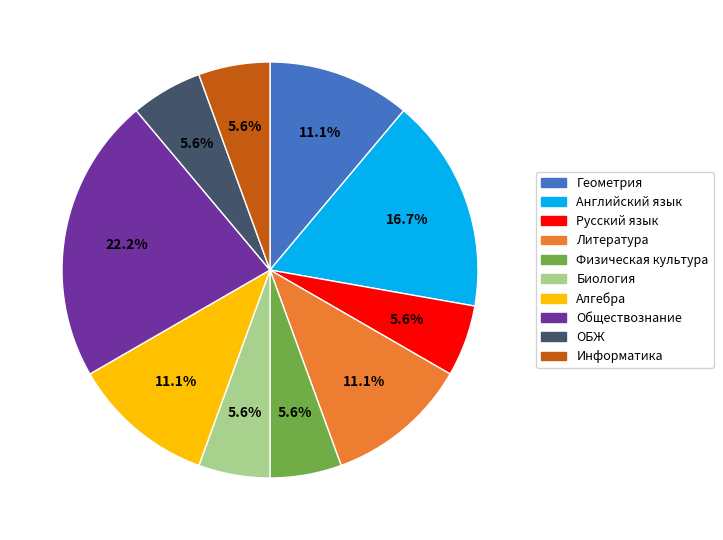

To the nearest percent, what portion does Английский язык represent?

17%